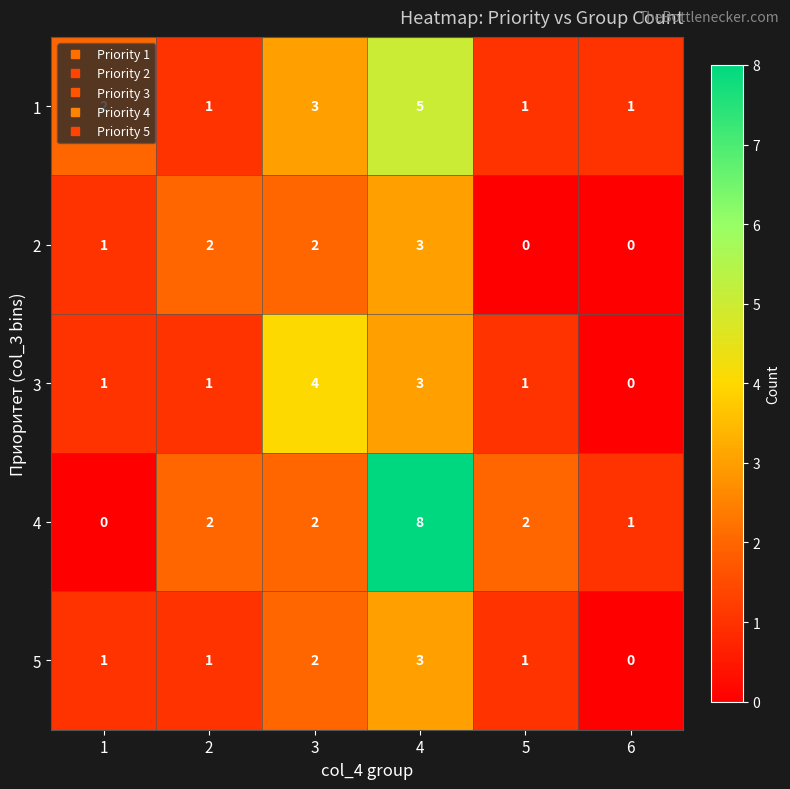

How many positive values does the 4 series have?

5